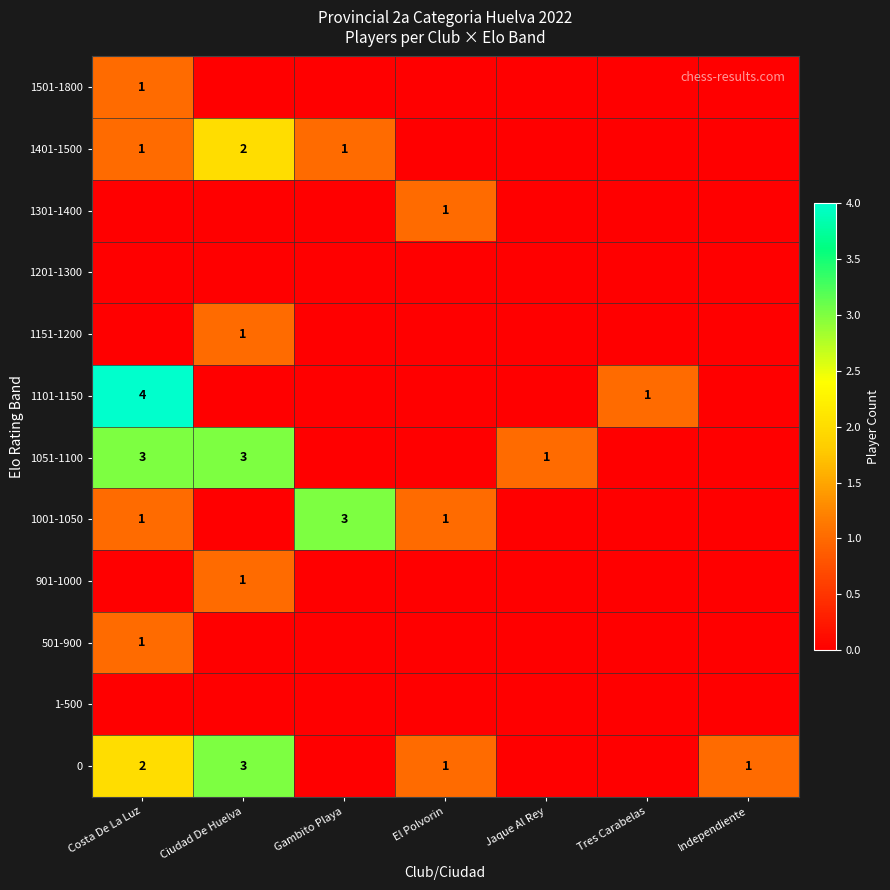

The 1101-1150 series shows 4 at Costa De La Luz. True or false?

True